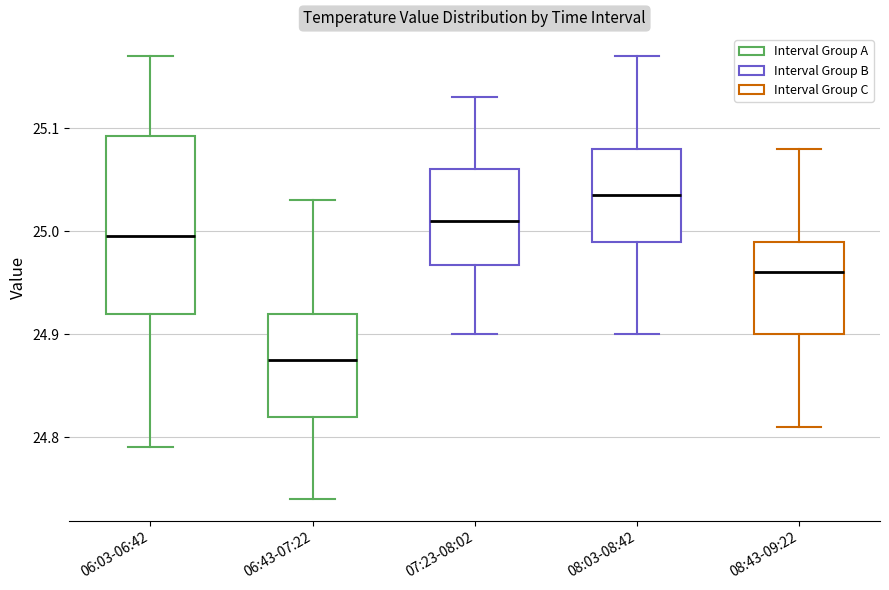

Which box is the tallest, from its lower edge to its upper edge?

06:03-06:42